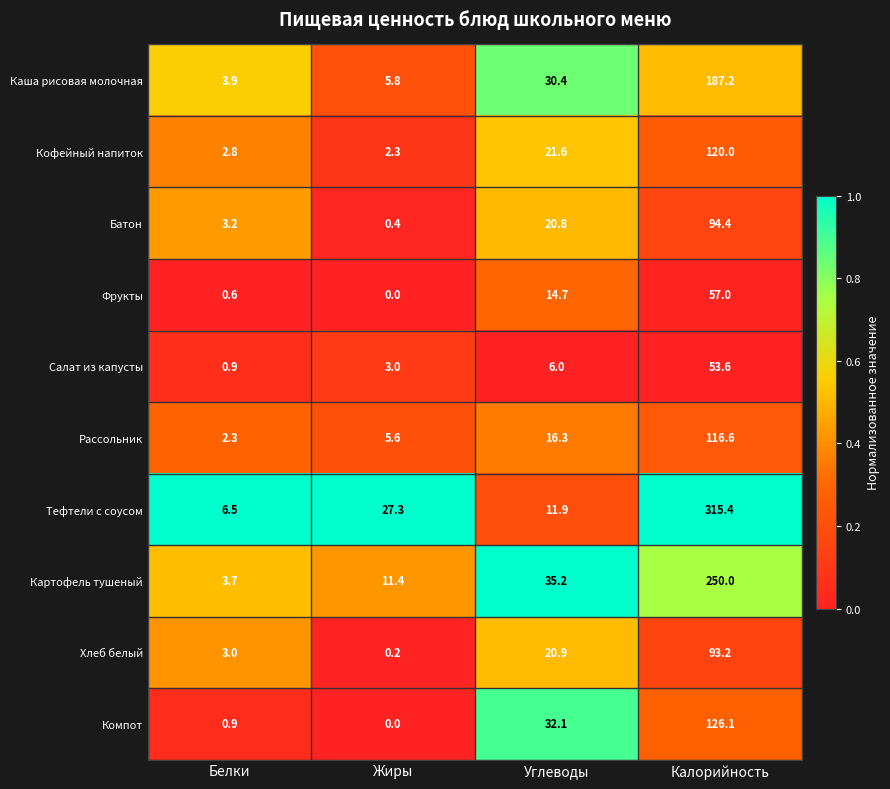

At which category does the chart reach its peak across all series?

Калорийность